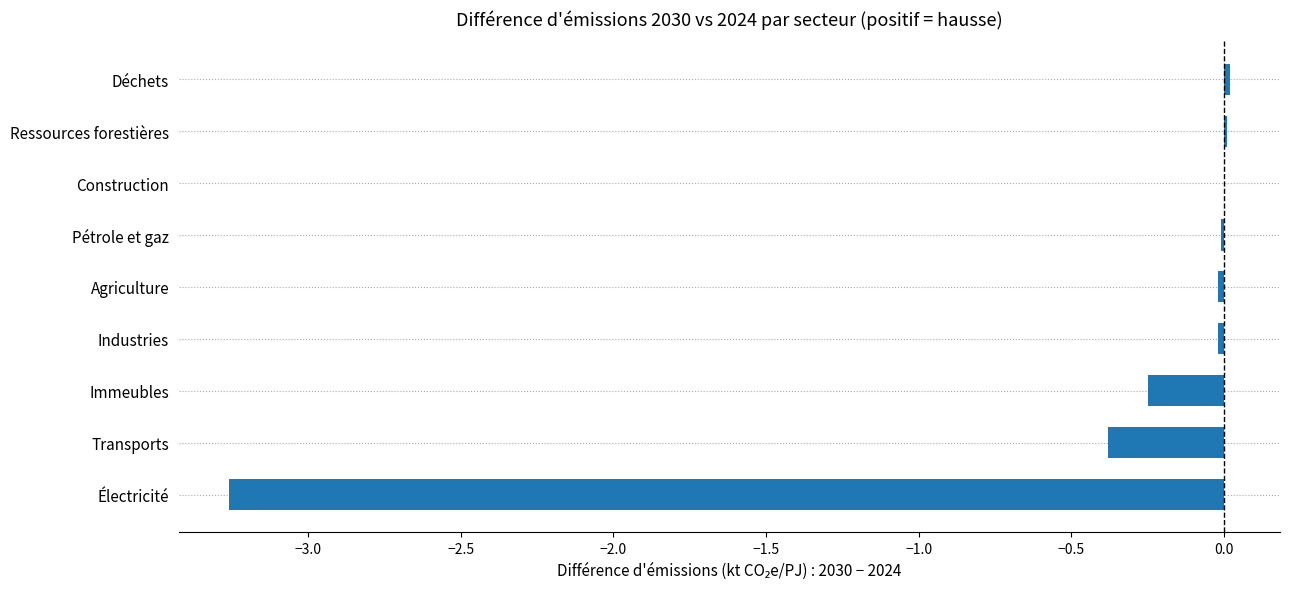

True or false: the data shows -0.0 at Agriculture.

True